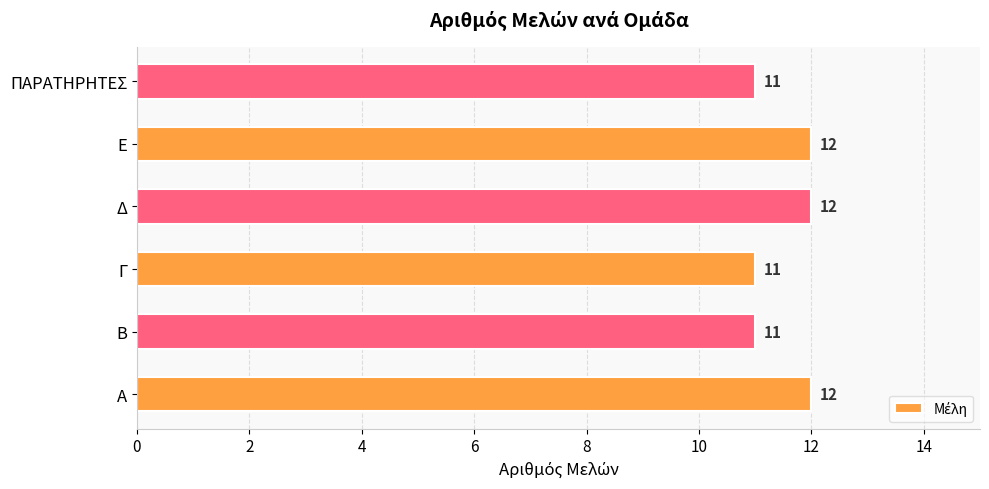

How many bars are there in total?

6